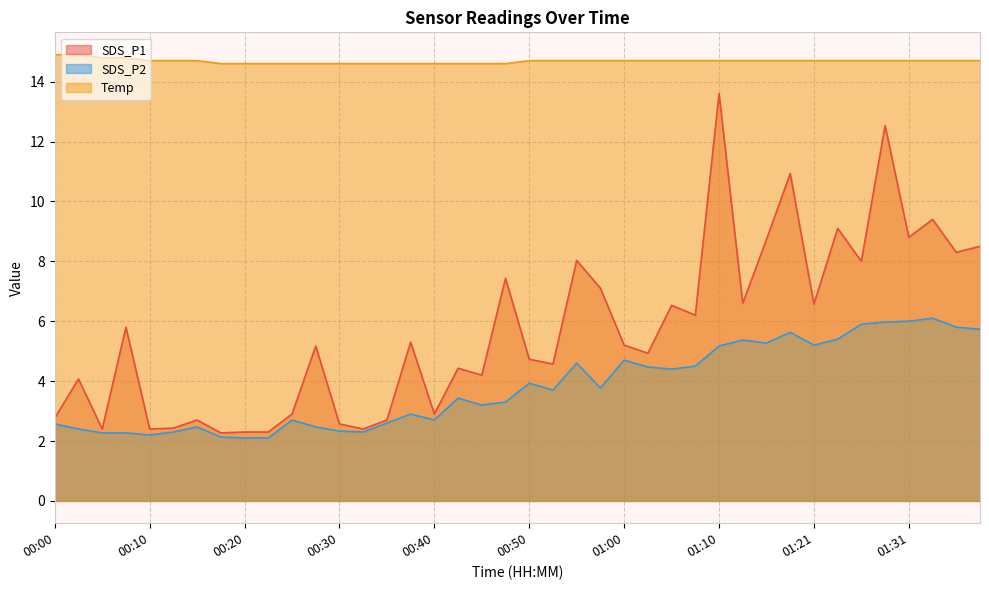

Which label corresponds to the smallest value in the chart?

00:20